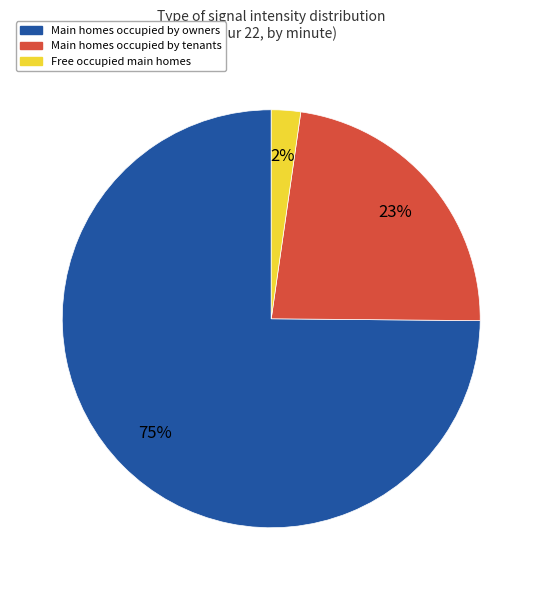

Is there any slice that represents more than half of the pie?

Yes